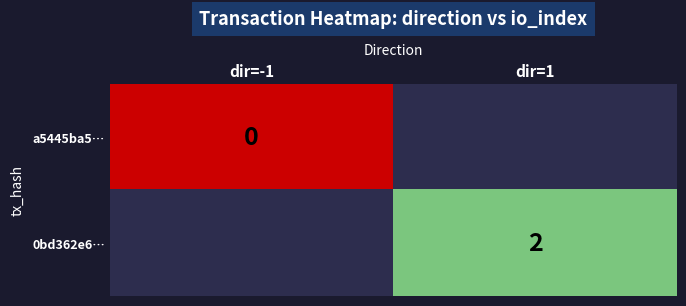

Is it true that 0bd362e6… equals 3 at dir=1?

False